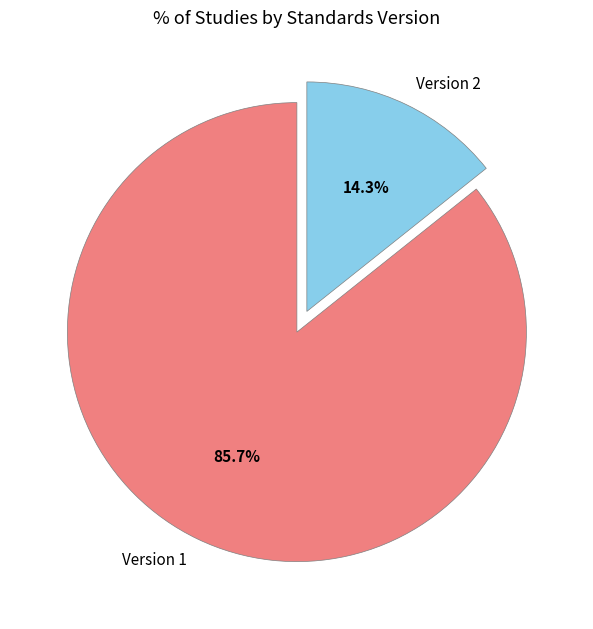

Which category has the biggest portion of the pie?

Version 1